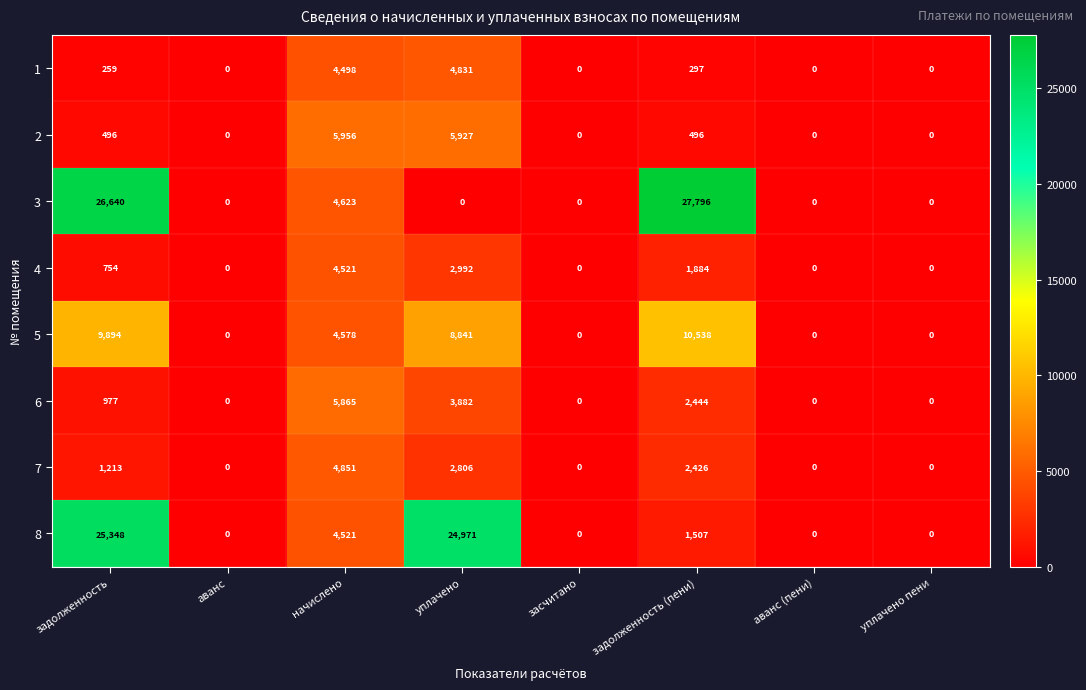

The value of 8 at уплачено is 24971. True or false?

True